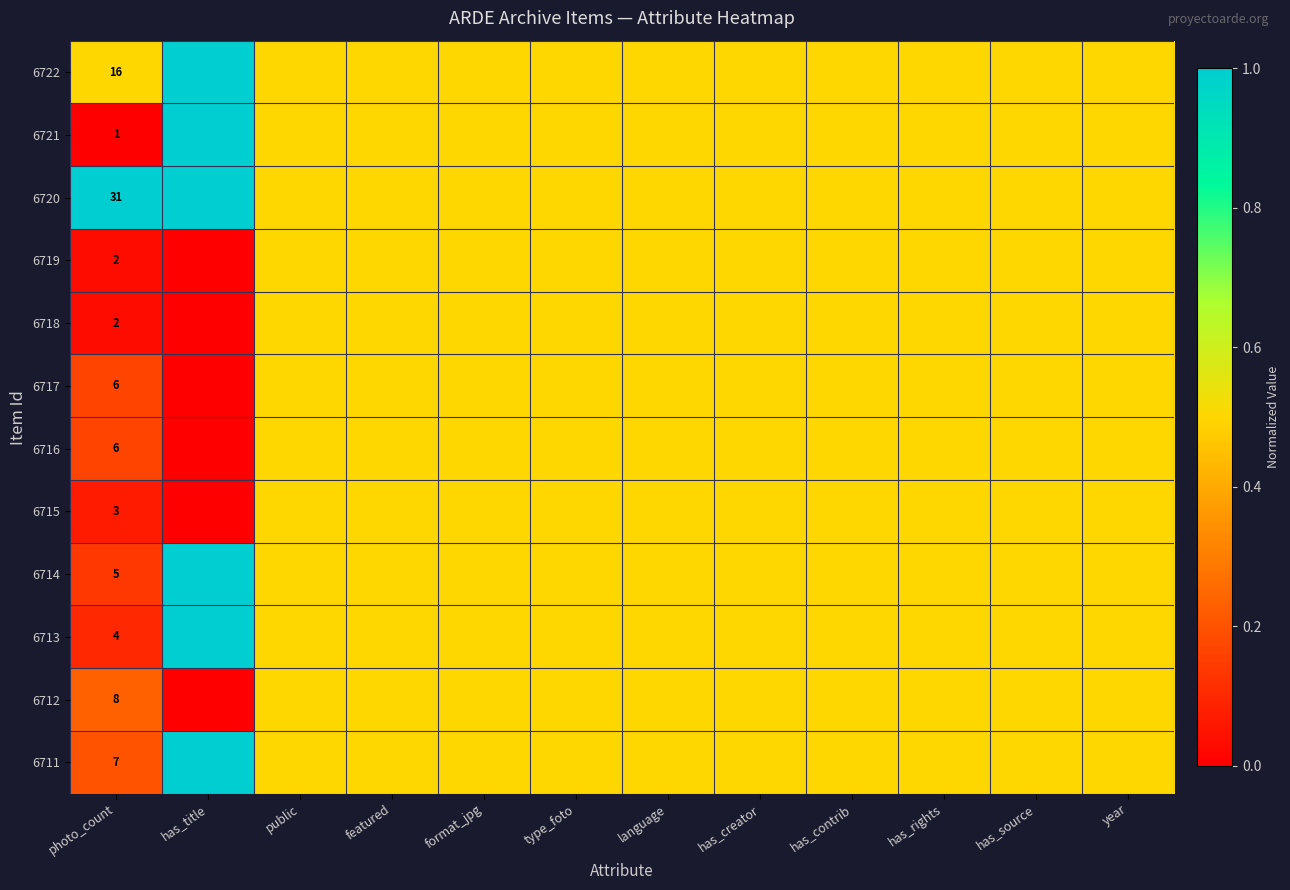

List the labels in order of 6718 value, smallest first.

has_title, photo_count, public, featured, format_jpg, type_foto, language, has_creator, has_contrib, has_rights, has_source, year